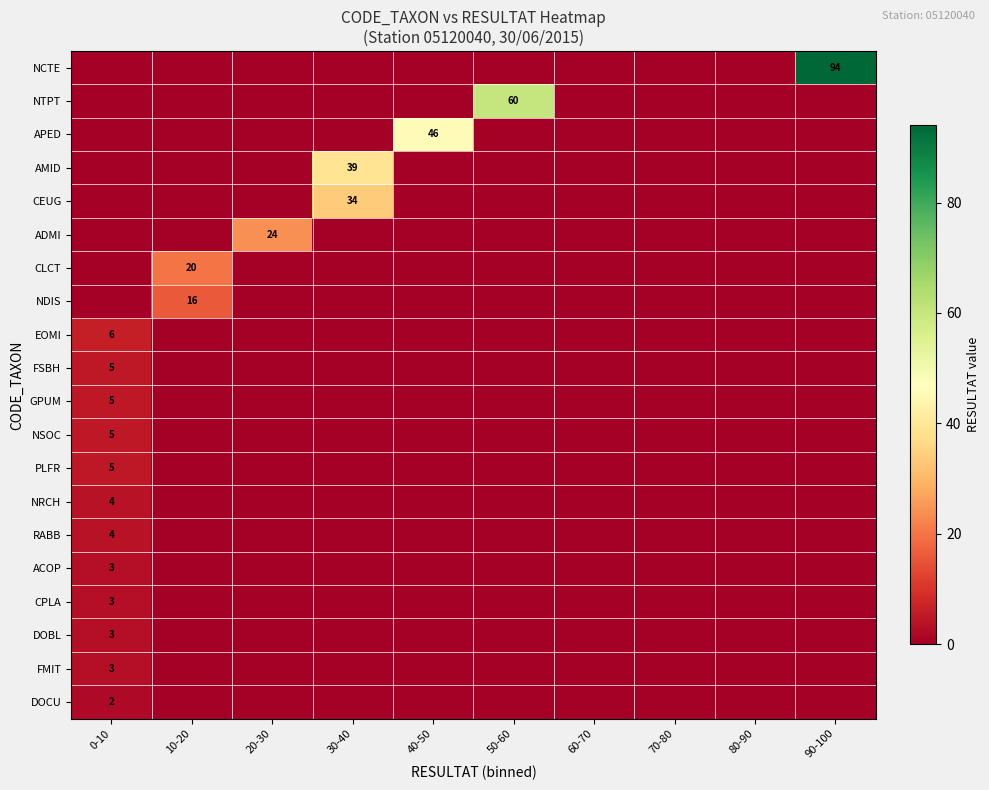

The DOCU series shows 2 at 0-10. True or false?

True